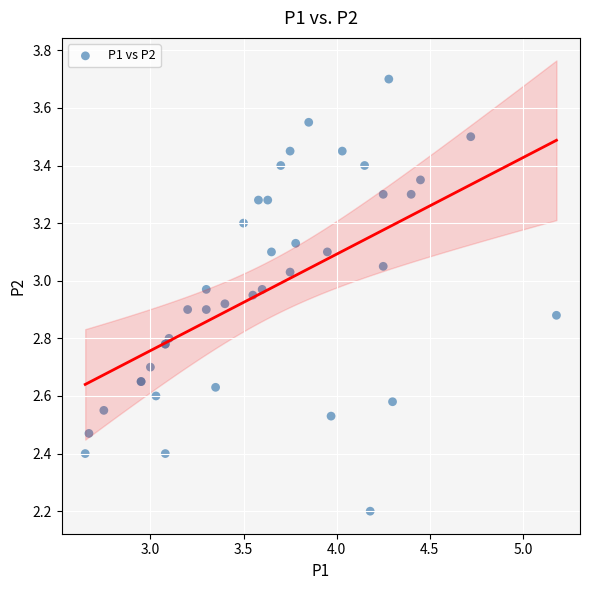

What Y value in the scatter plot is closest to 2?

2.2